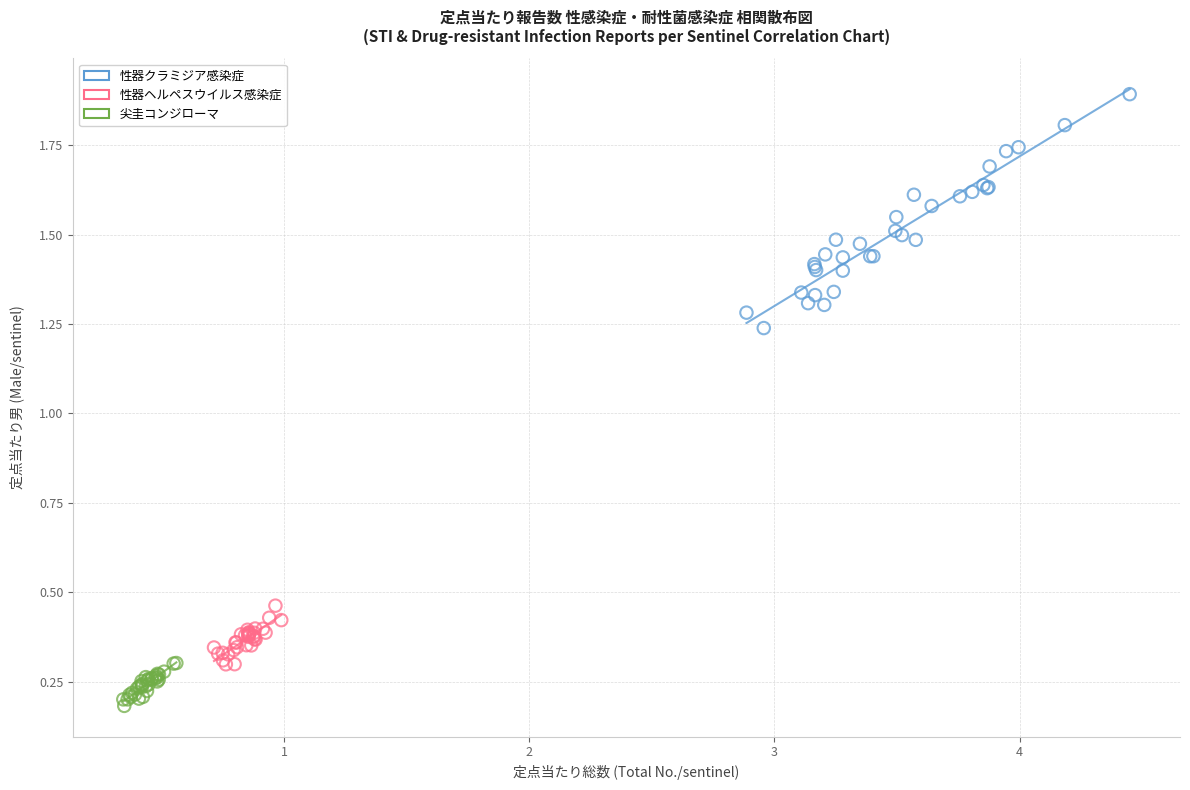

Which series has the largest Y range (max minus min)?

性器クラミジア感染症